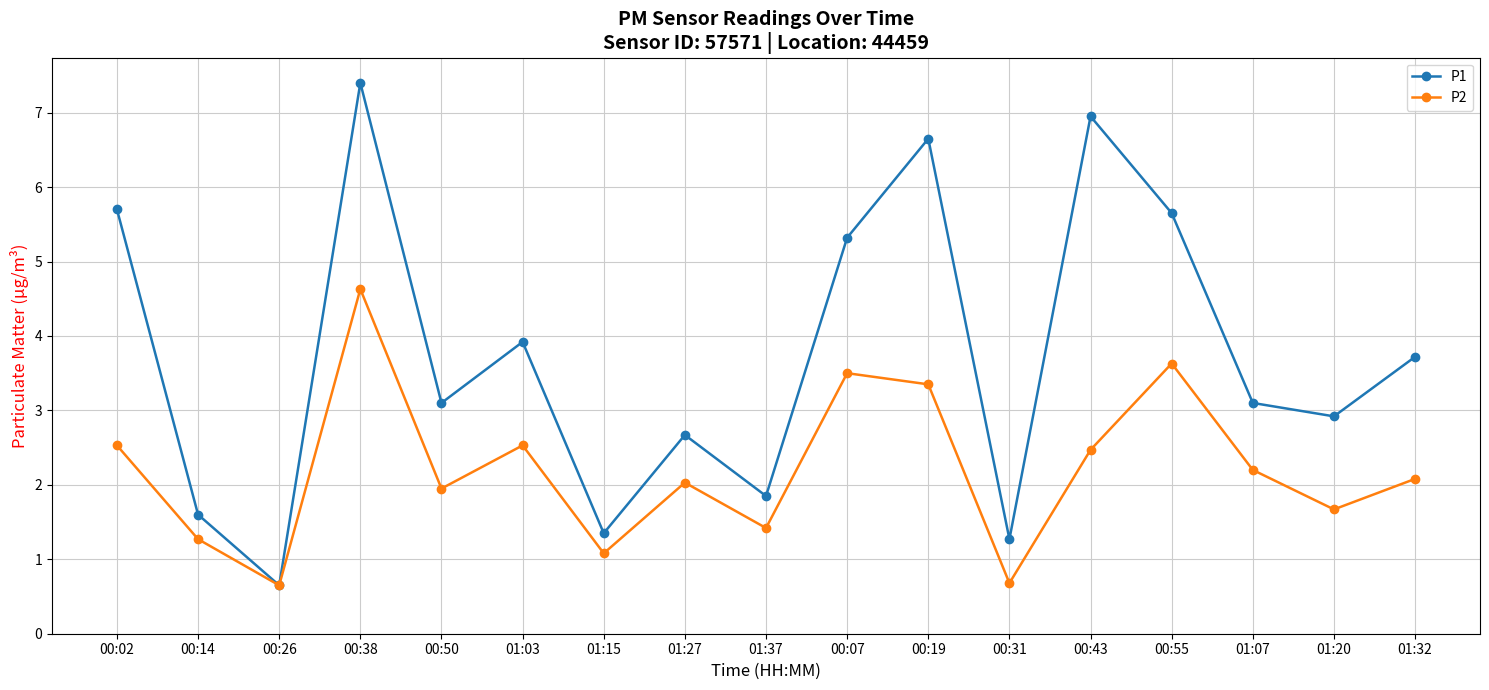

Is the value of P1 at 01:32 greater than the value of P2 at 01:07?

Yes